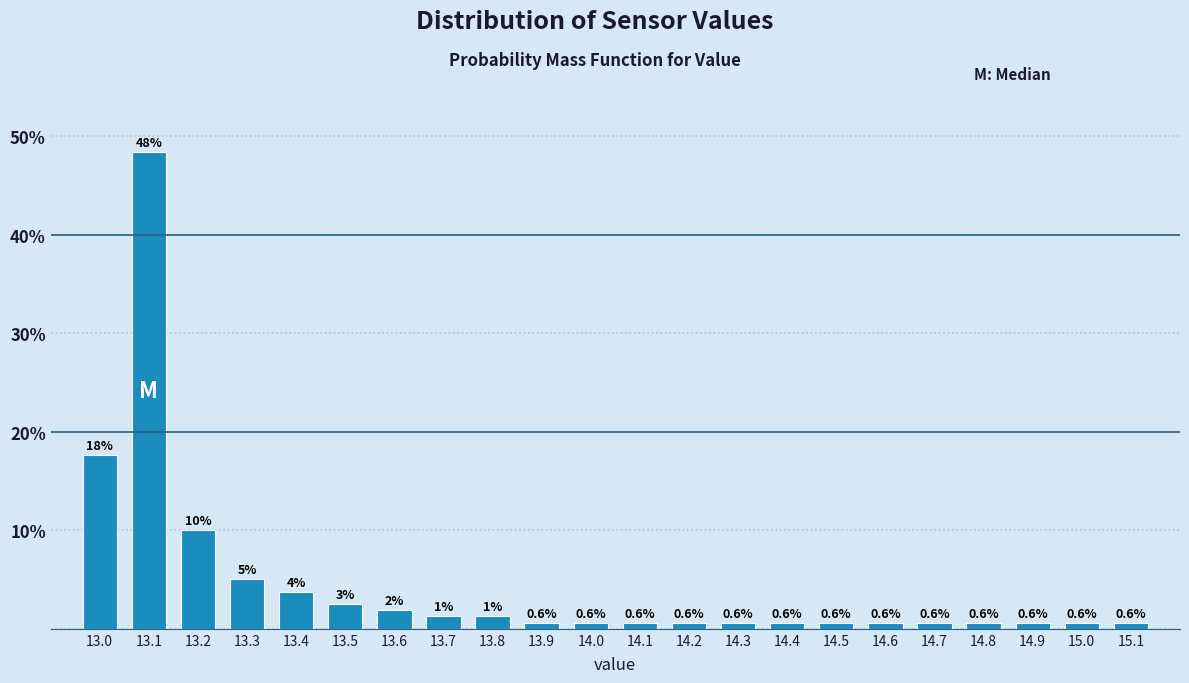

What is the average value?

4.5